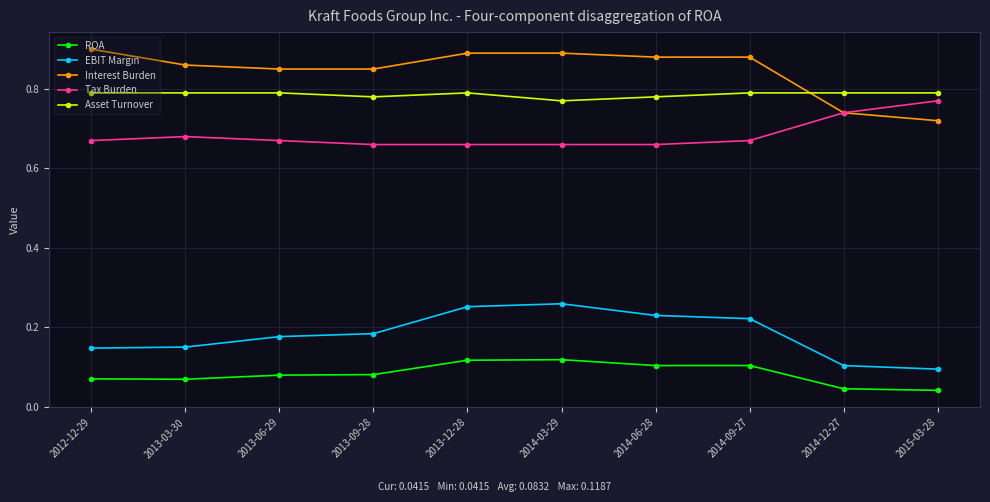

What position from the left is 2013-12-28?

5